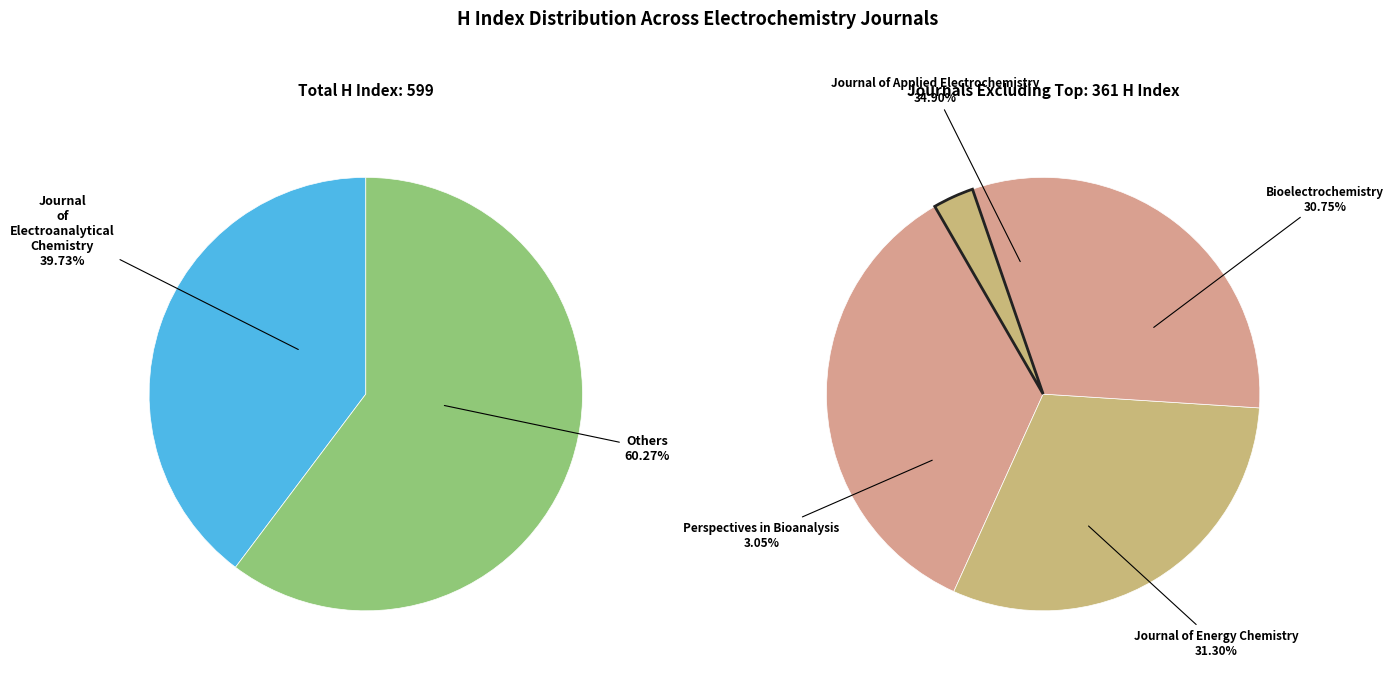

What is the smallest slice in the pie chart?

Perspectives in Bioanalysis